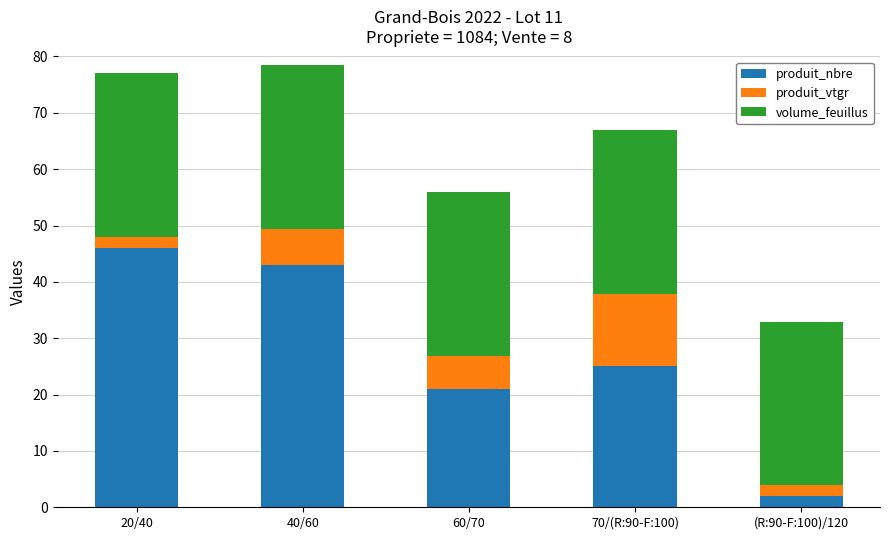

What is the minimum value for produit_nbre?

2.0